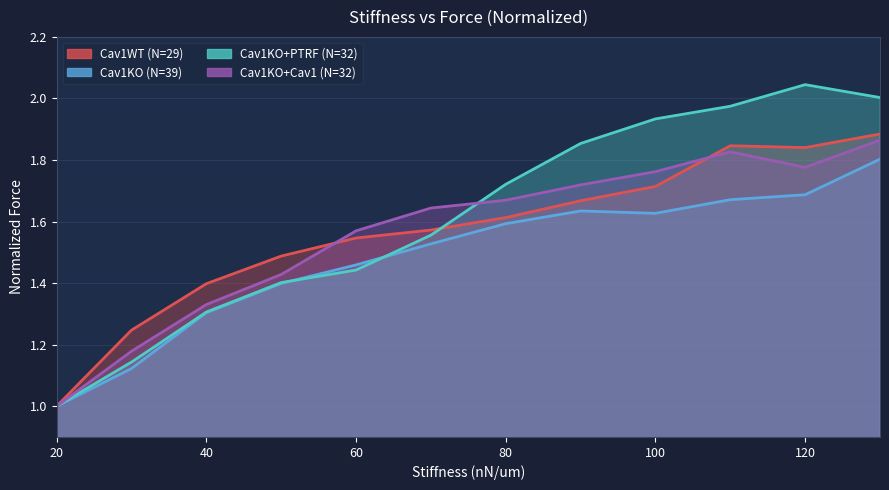

What is the difference between the second highest and minimum values in the Cav1KO+PTRF (N=32) series?

1.0